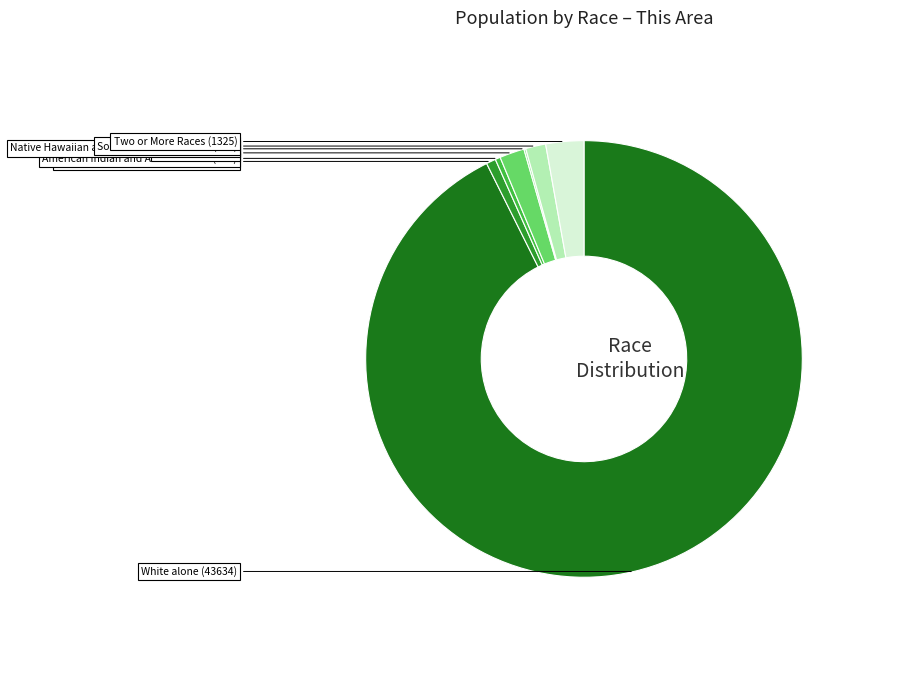

Combined, what portion of the pie is Some Other Race alone and Asian alone?

3.3%